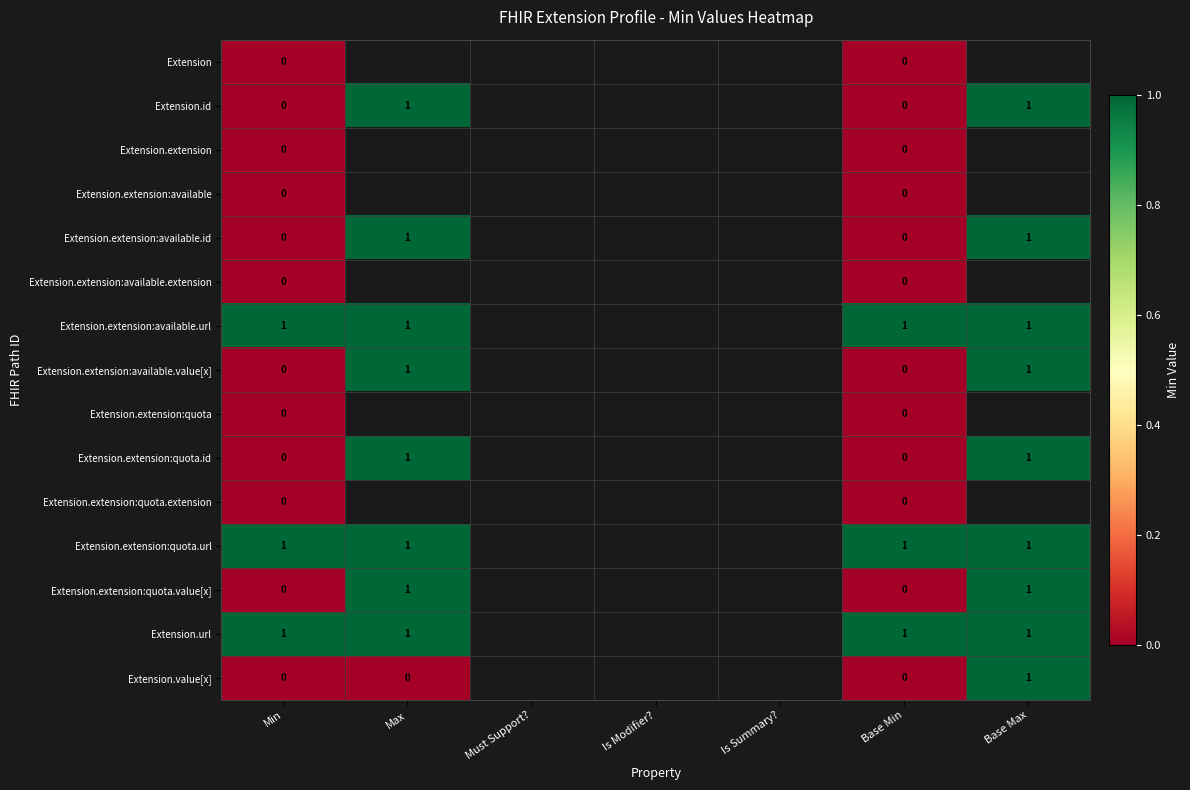

List the labels in order of Extension.extension:available.extension value, smallest first.

Min, Max, Must Support?, Is Modifier?, Is Summary?, Base Min, Base Max